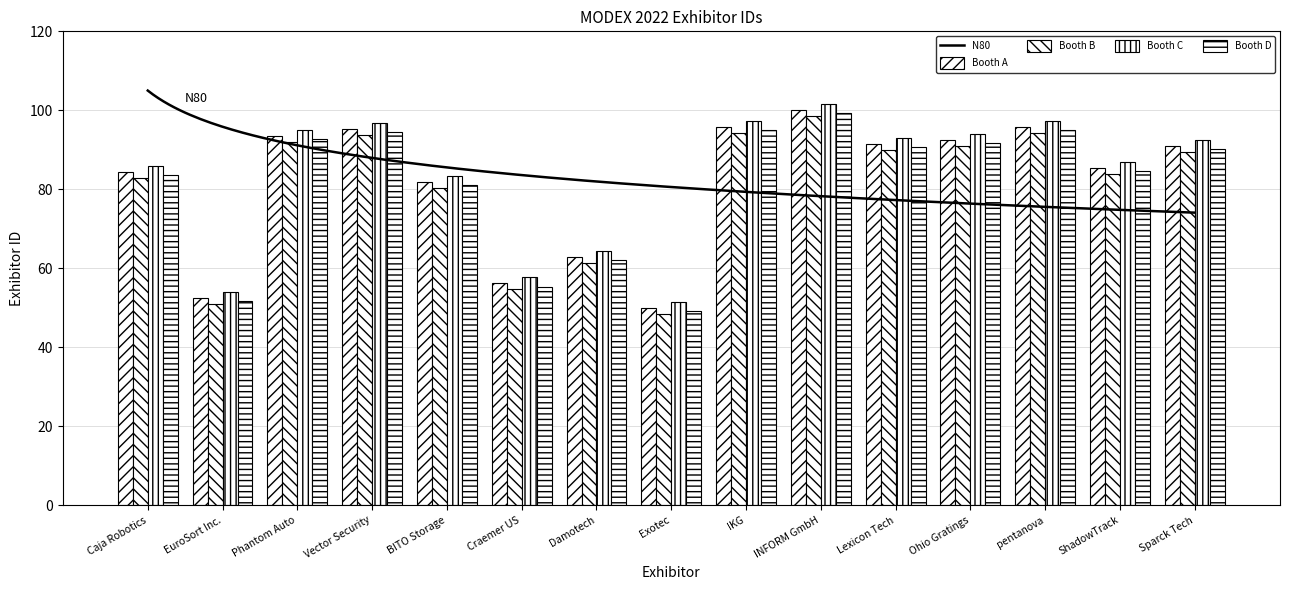

What is the difference between the second highest and minimum values in the Booth C series?

45.8